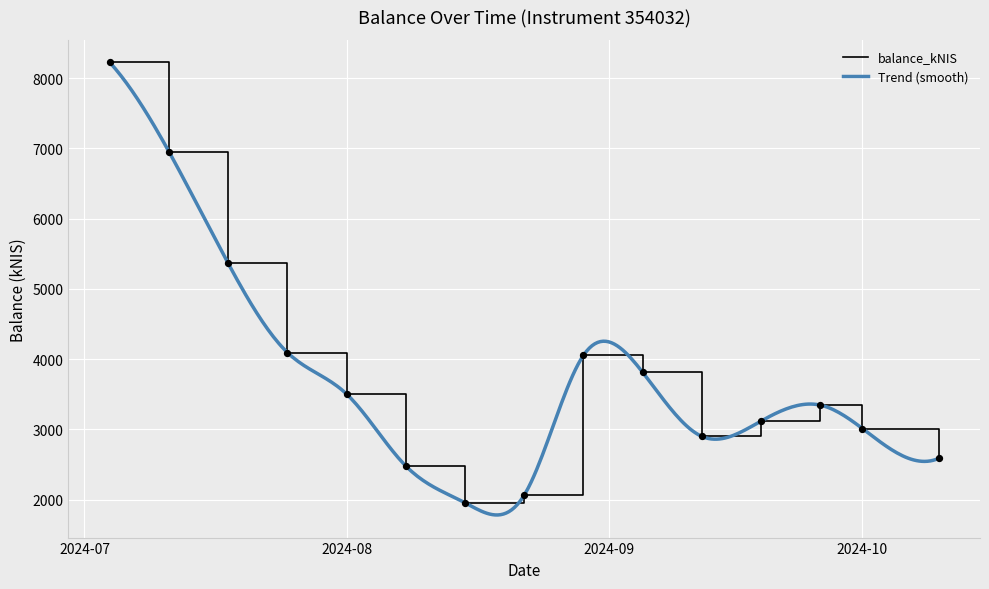

Approximately how many times larger is the value at 2024-09-26 compared to 2024-09-12?

1.2